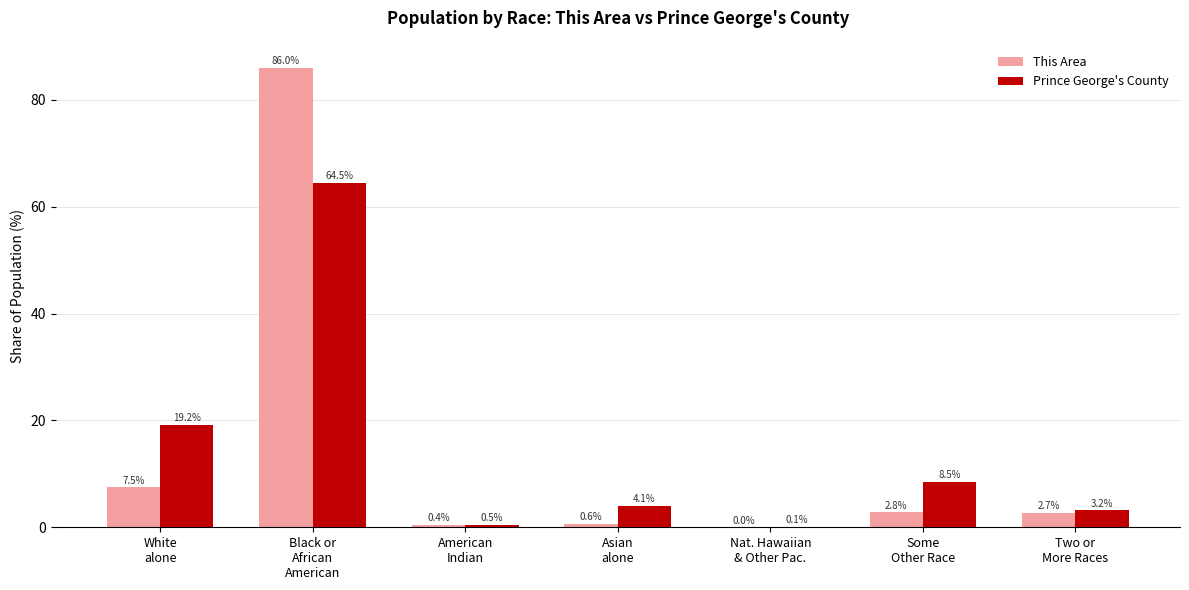

Which series has the largest range (max minus min)?

This Area